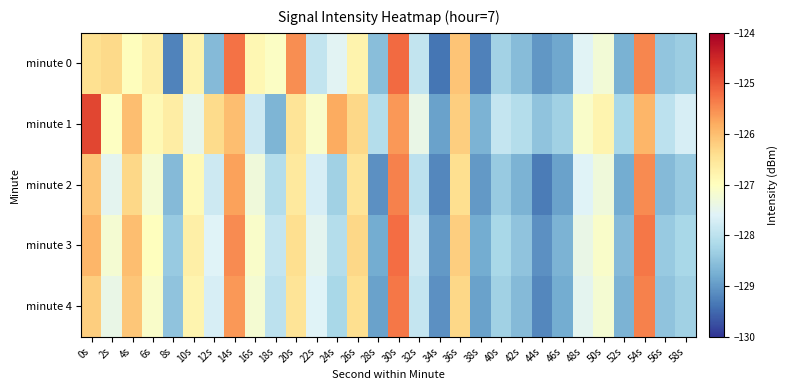

What is the greatest value displayed?

-124.8